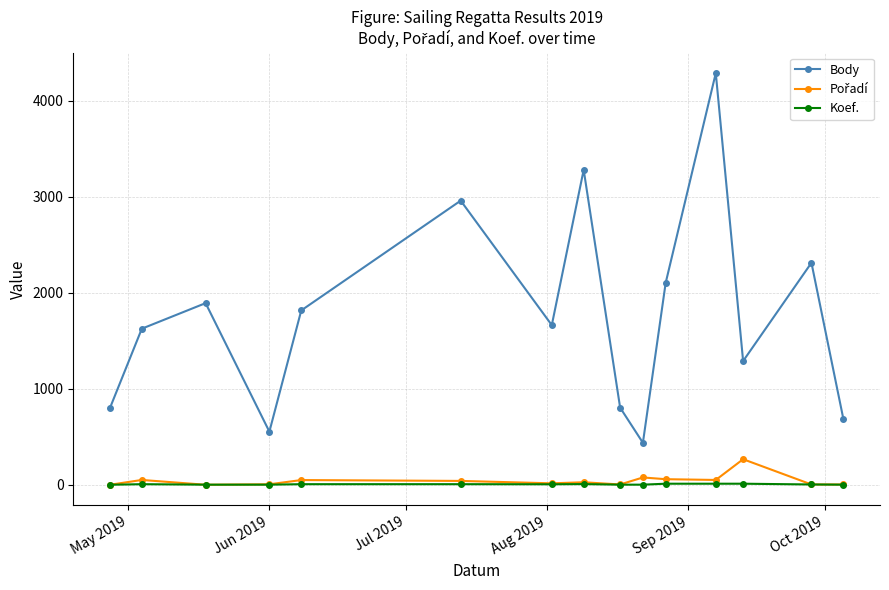

True or false: Body and Koef. intersect in this chart.

False